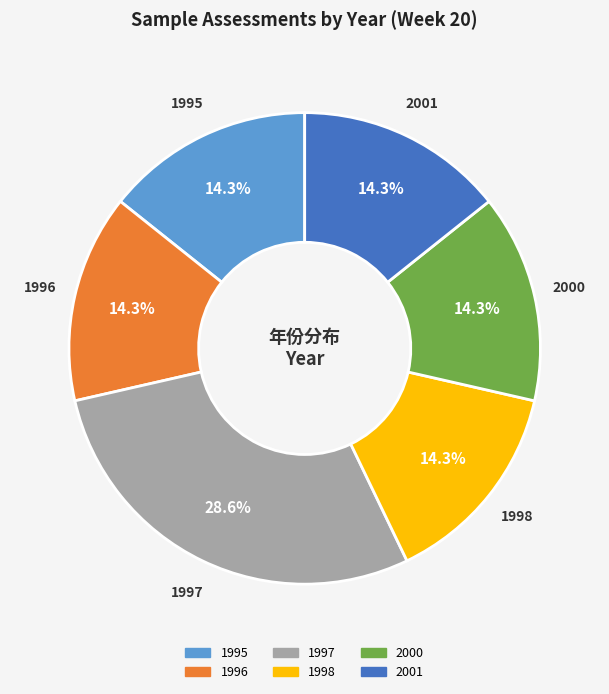

Does any single category account for the majority?

No